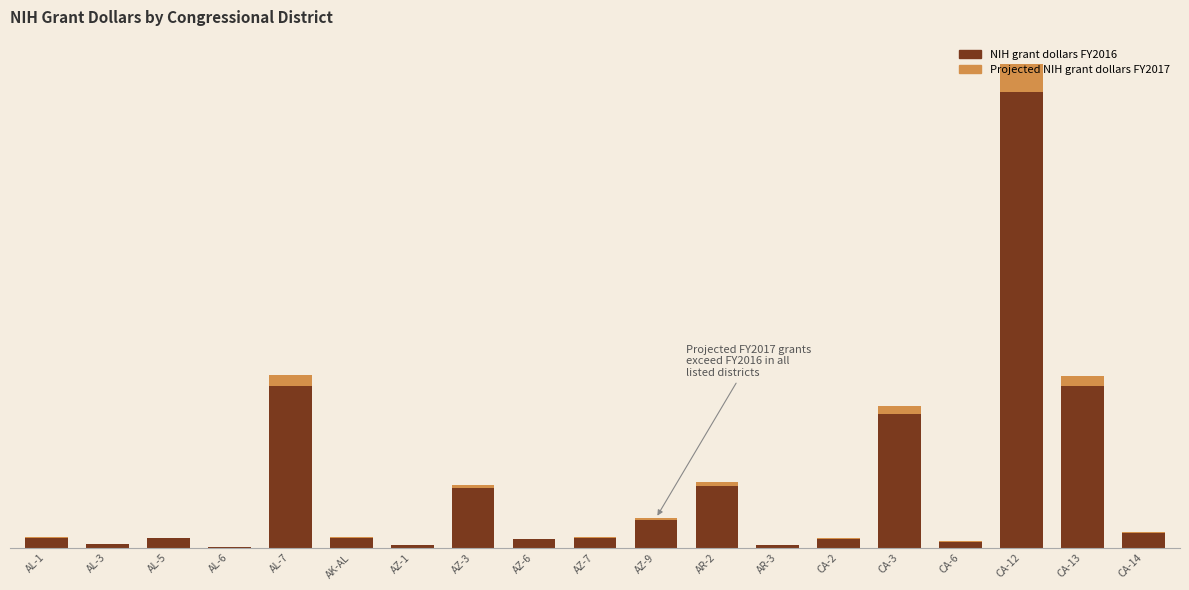

At how many categories does at least one series exceed 147?

4